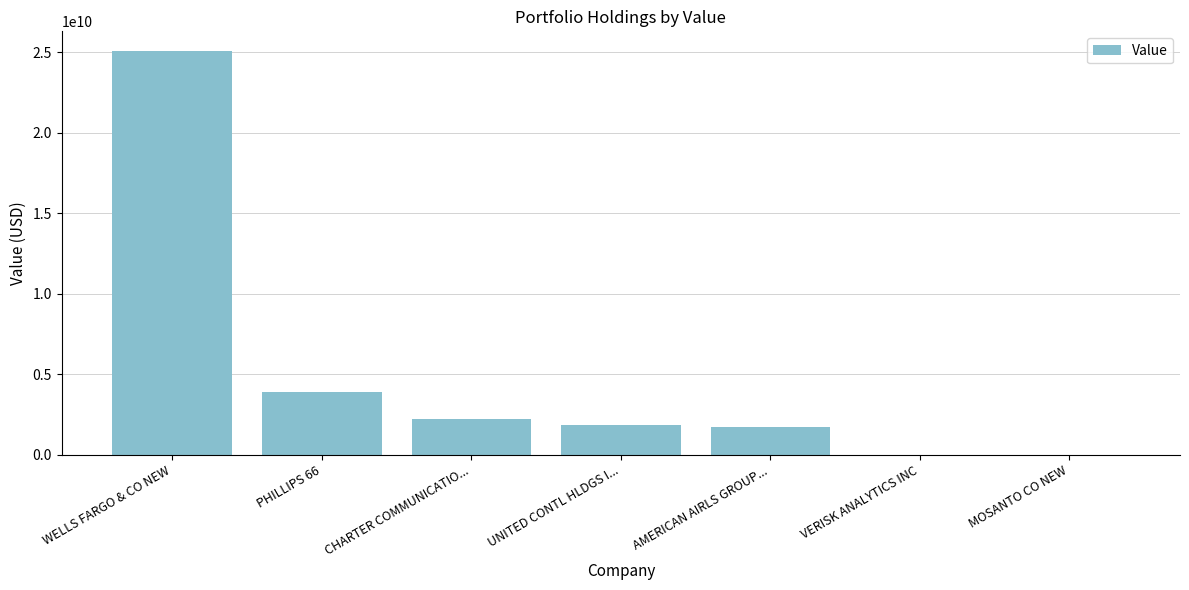

What is the change in value from UNITED CONTL HLDGS I... to VERISK ANALYTICS INC?

-1860714000